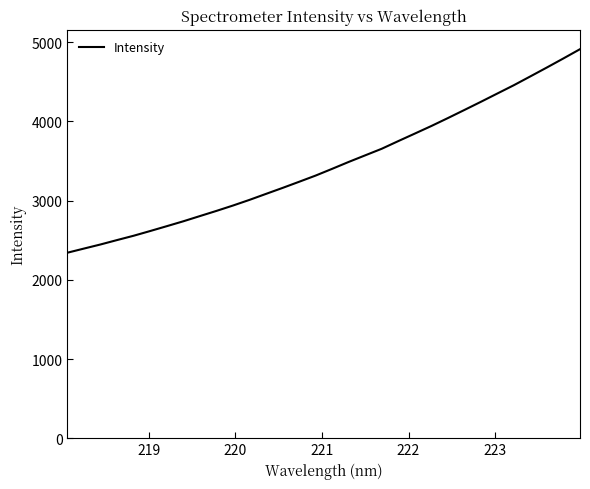

What is the difference between the maximum and minimum values?

2568.6